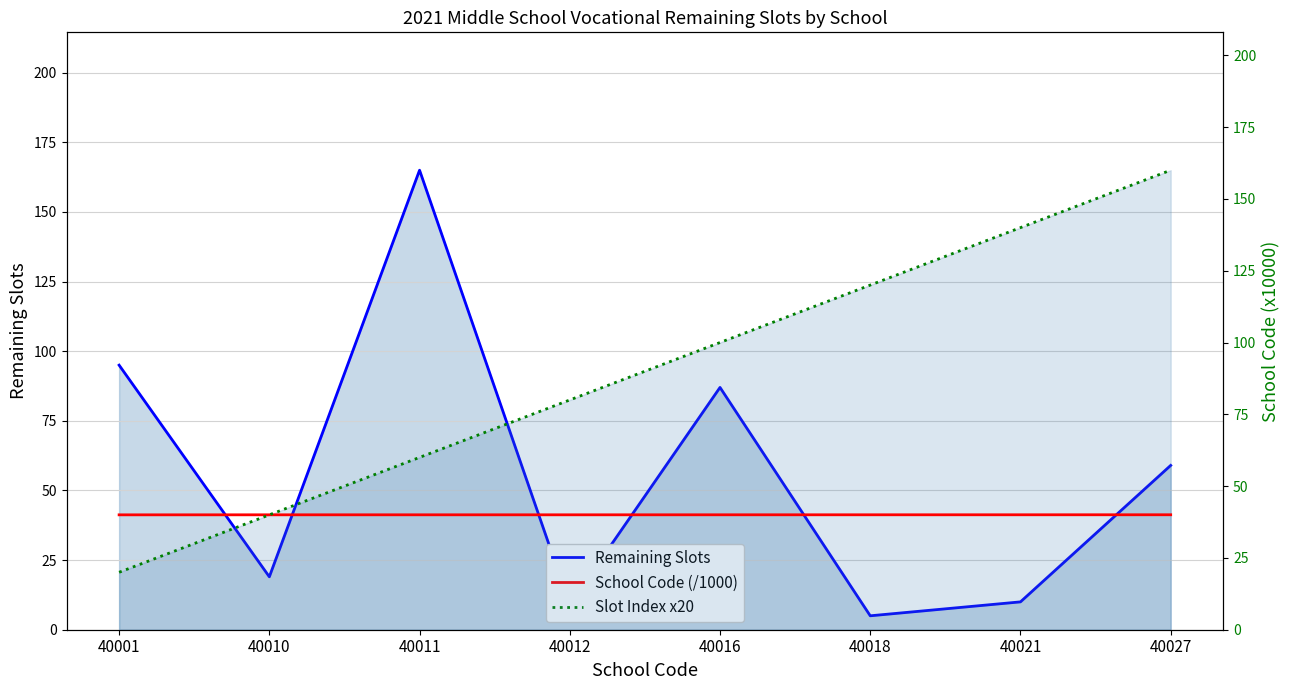

What is the total value across all series at 40027?

259.0